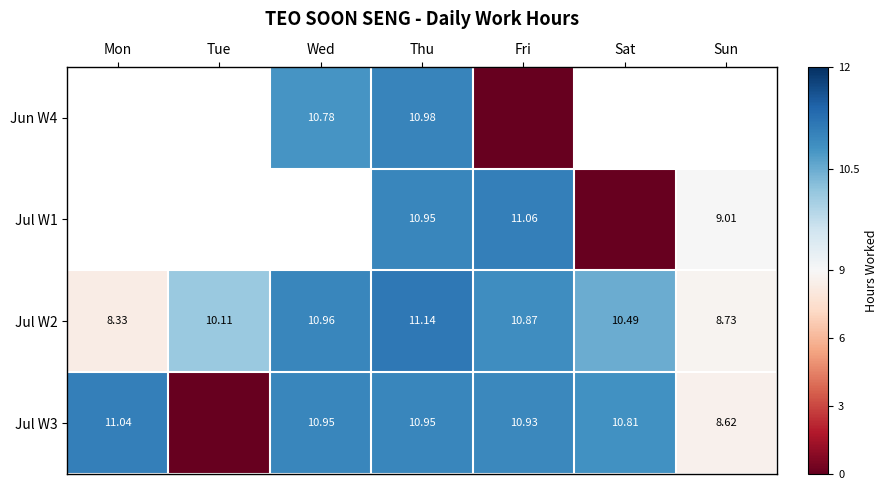

Rank the categories by Jul W2 value from lowest to highest.

Mon, Sun, Tue, Sat, Fri, Wed, Thu